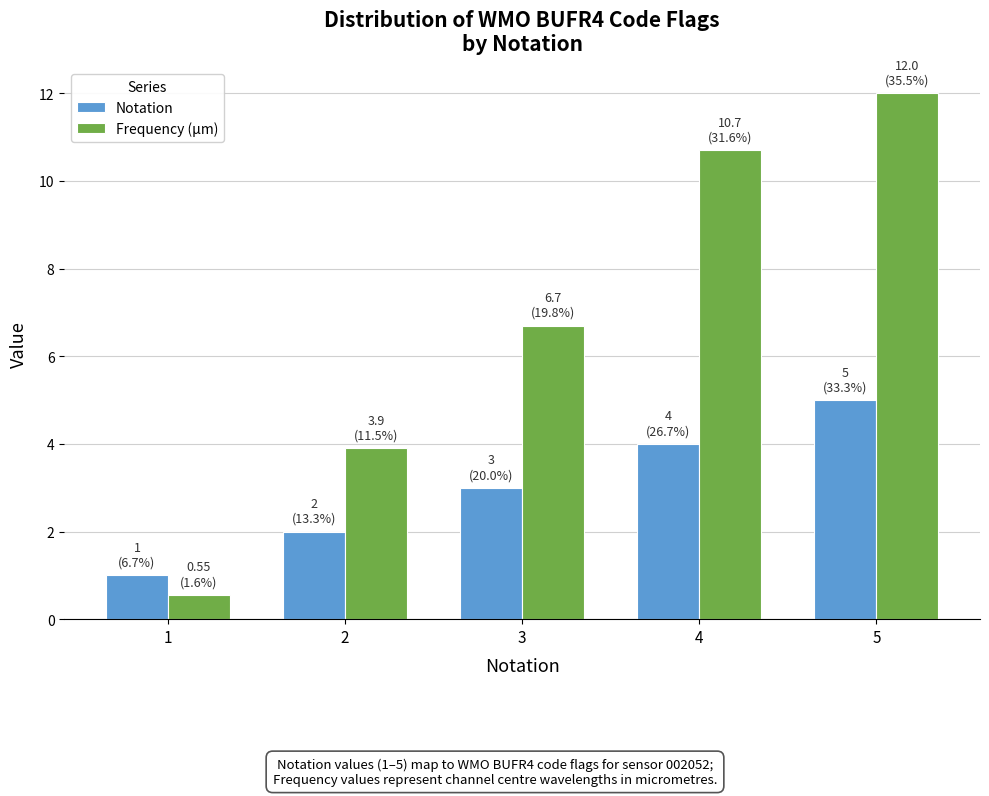

Which series has the largest total across all categories?

Frequency (μm)